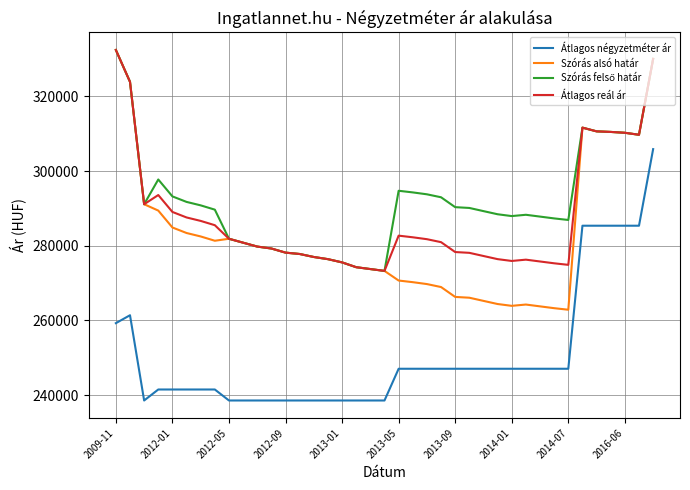

True or false: Átlagos négyzetméter ár and Átlagos reál ár cross at least once.

False